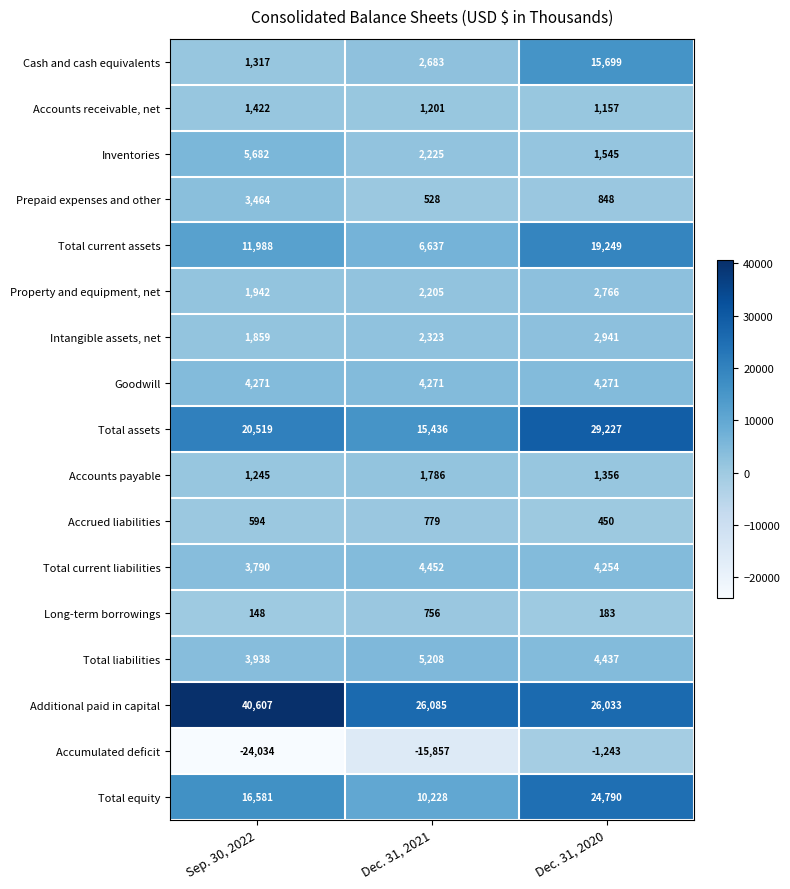

Count the Accrued liabilities values in the range 450 to 779.

3